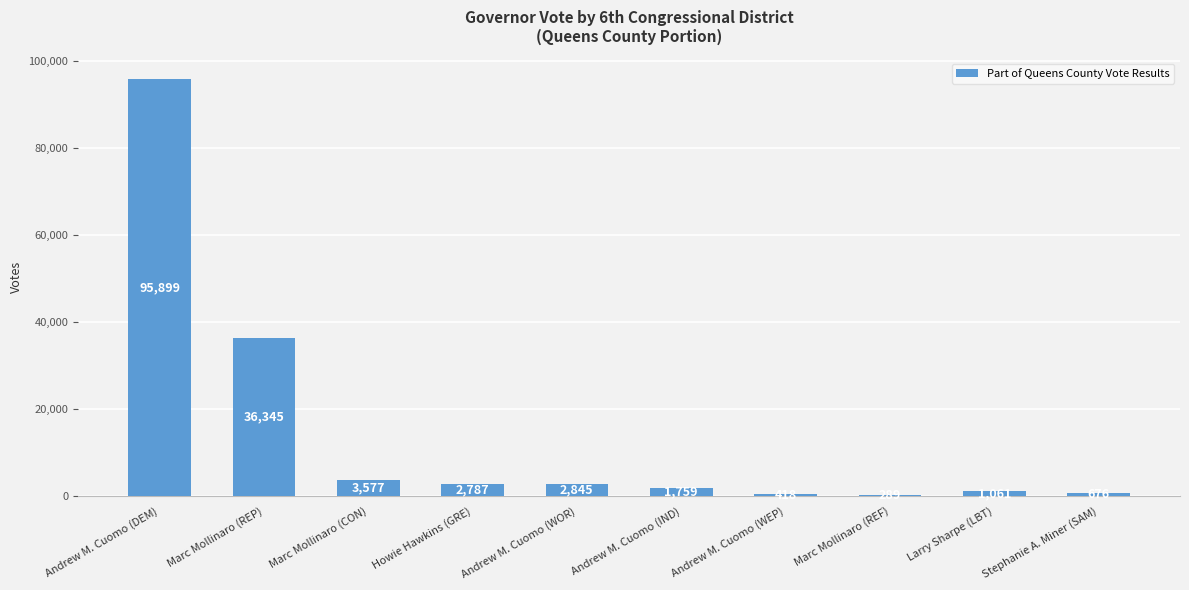

What is the greatest value displayed?

95899